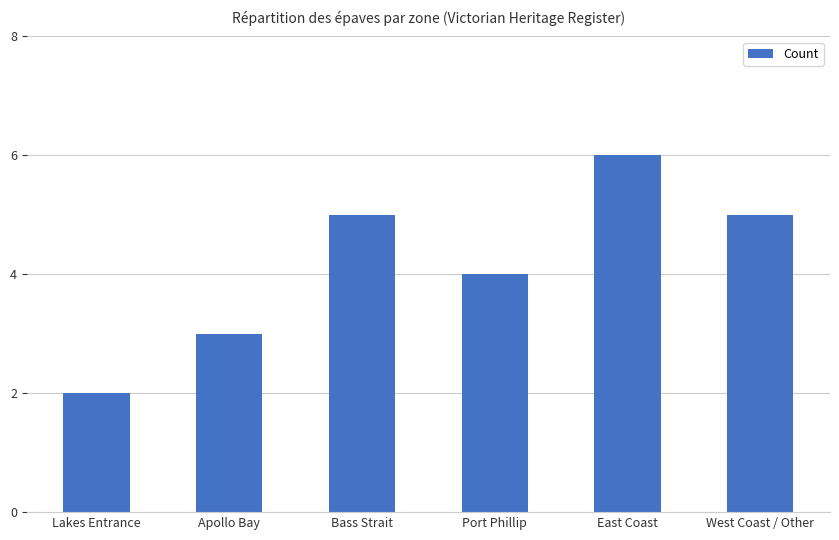

The chart shows a value of 3 at West Coast / Other. True or false?

False